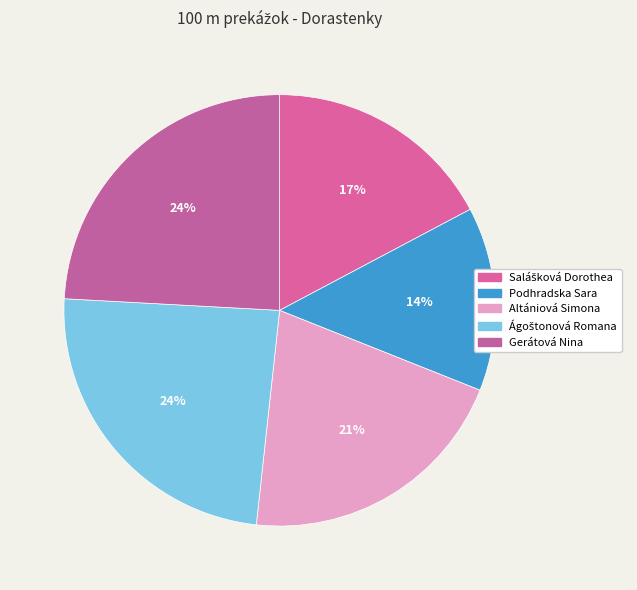

How many slices are in this pie chart?

5